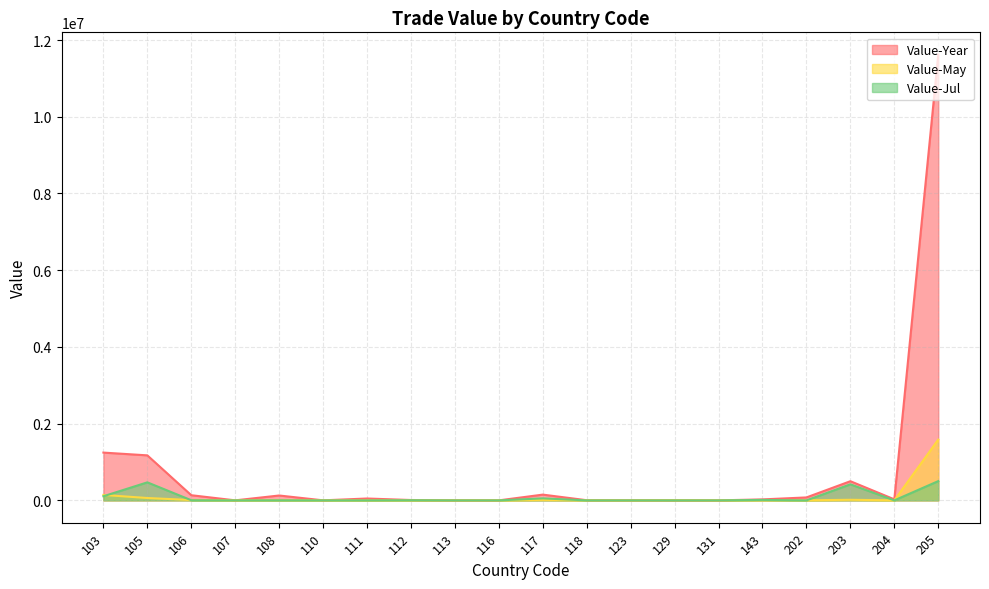

At which category does Value-Year reach its first local peak?

108